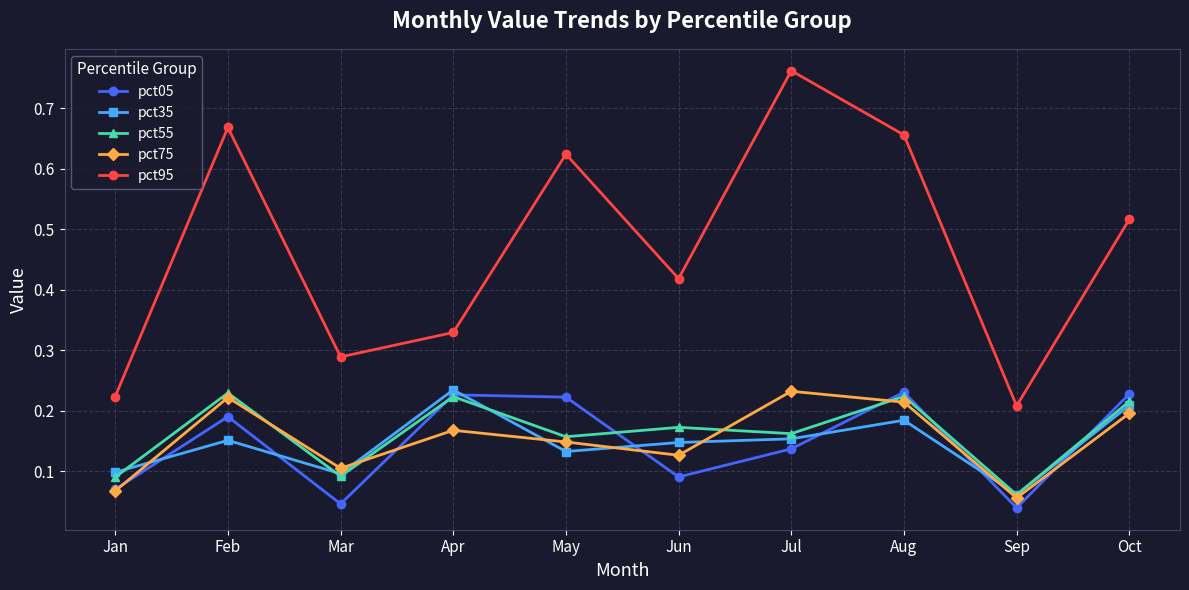

Is the value of pct35 at Jul greater than the value of pct55 at Jul?

No